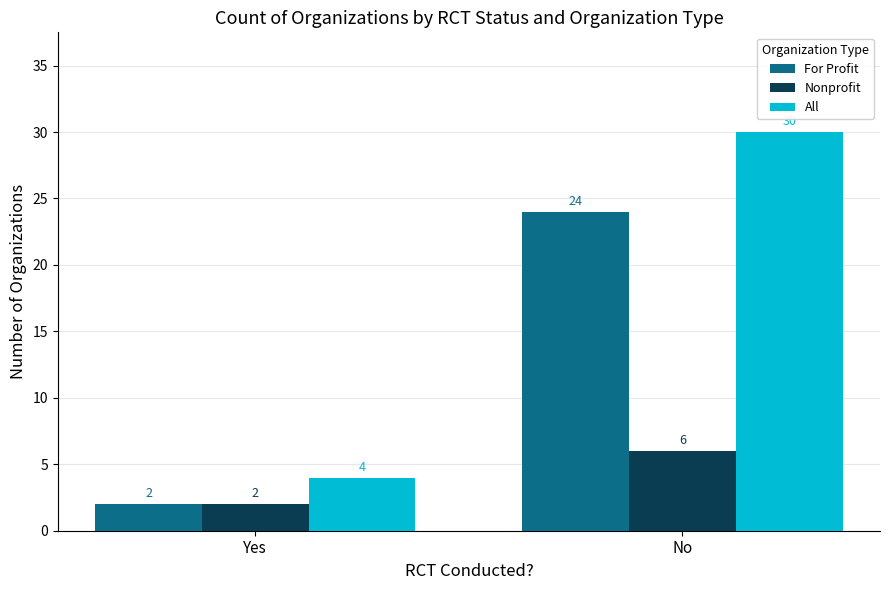

Is the value of Nonprofit at No greater than the value of For Profit at Yes?

Yes